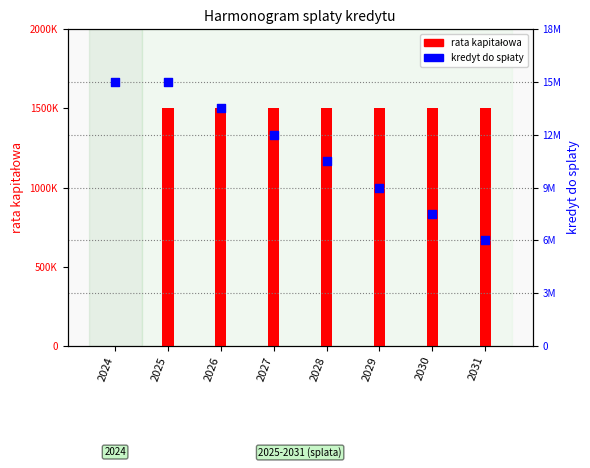

Which series reaches the minimum Y coordinate?

rata kapitałowa